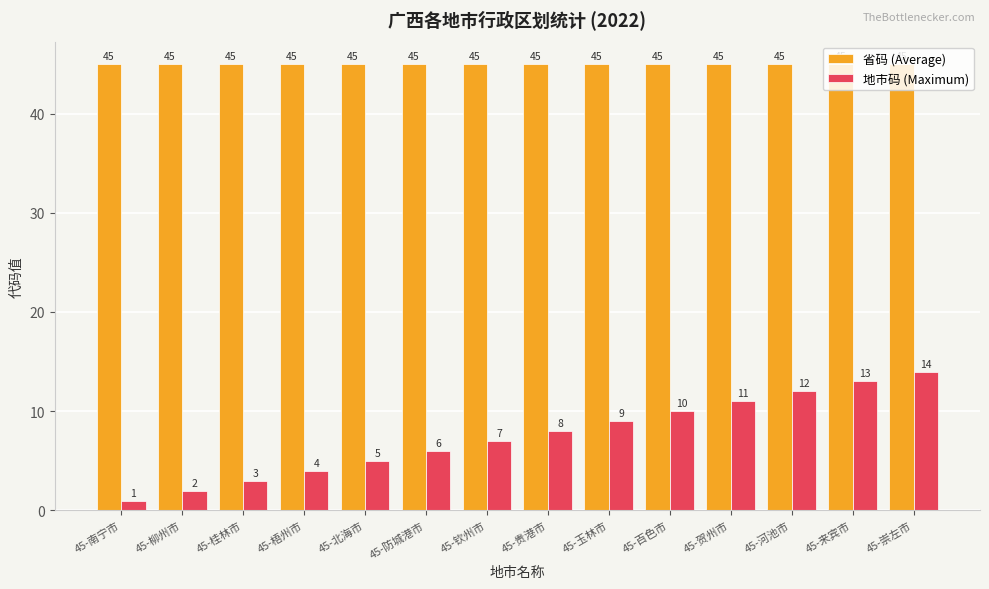

What are all the series names shown in the legend?

省码 (Average), 地市码 (Maximum)